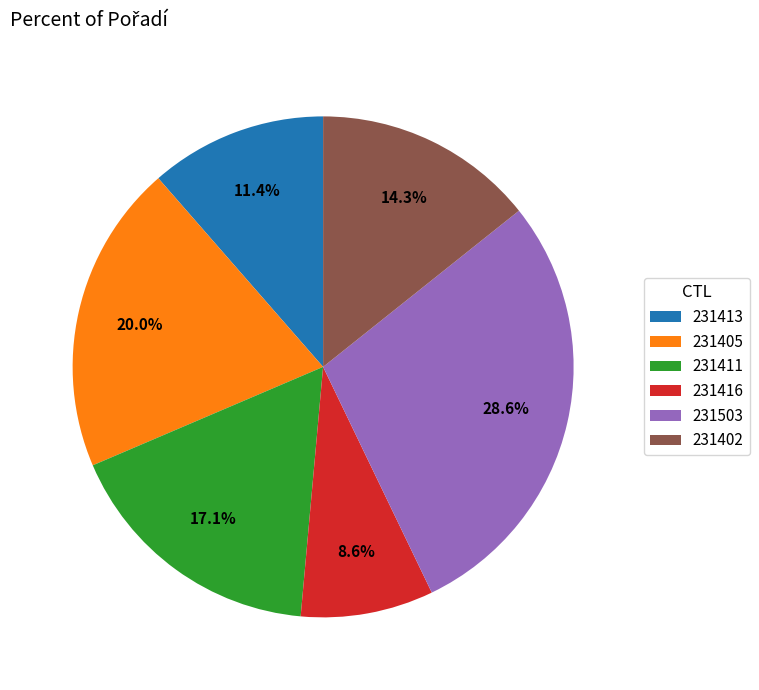

Do 231503 and 231413 together represent more than half of the pie?

No